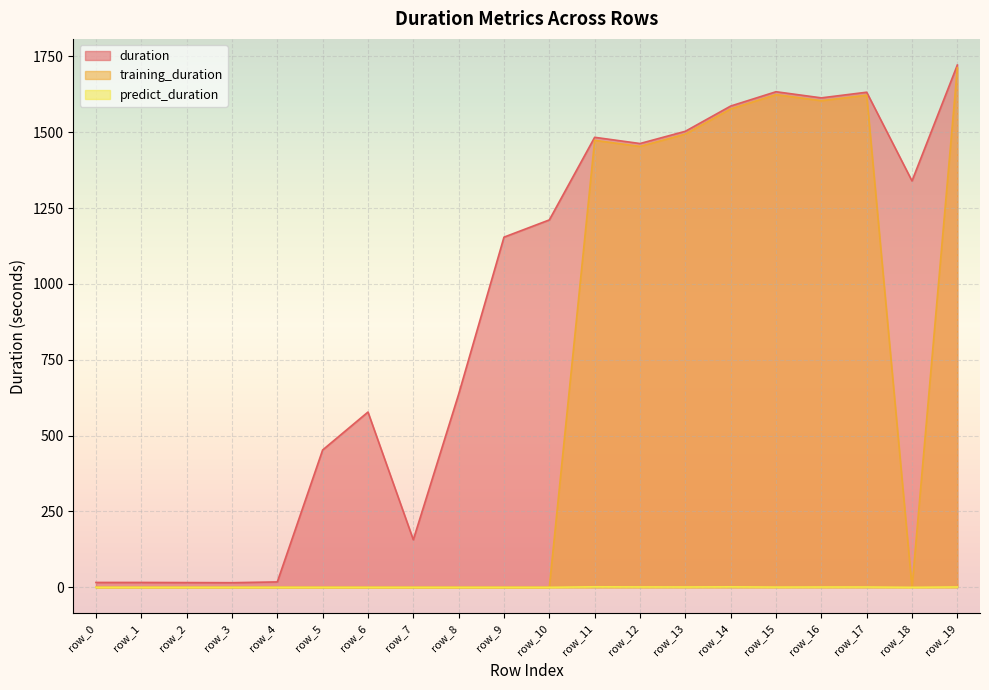

List the series in order of their peak value, highest first.

duration, training_duration, predict_duration